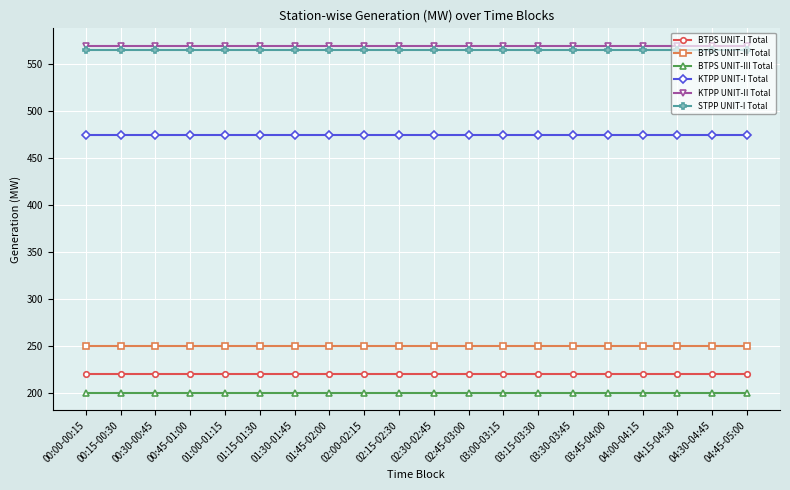

What is the label of the 15th point from the left?

03:30-03:45